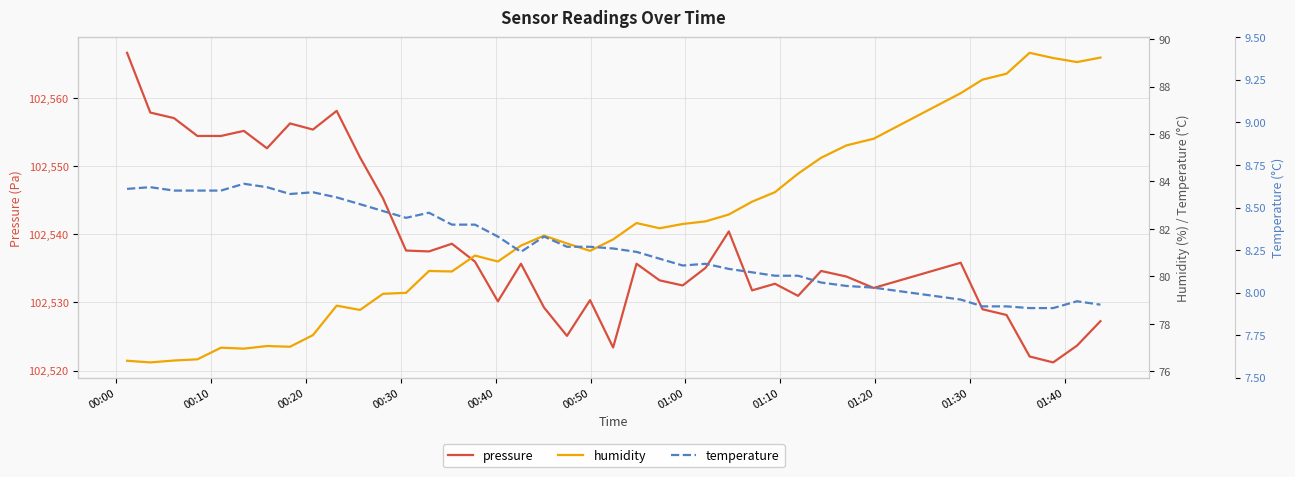

How many data points in temperature are less than 8?

7